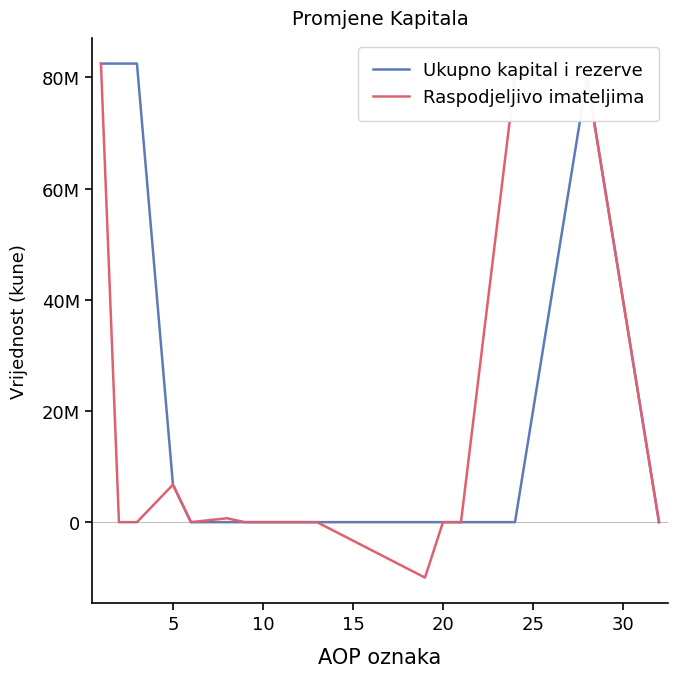

How many interior local valleys does the Raspodjeljivo imateljima series have?

2